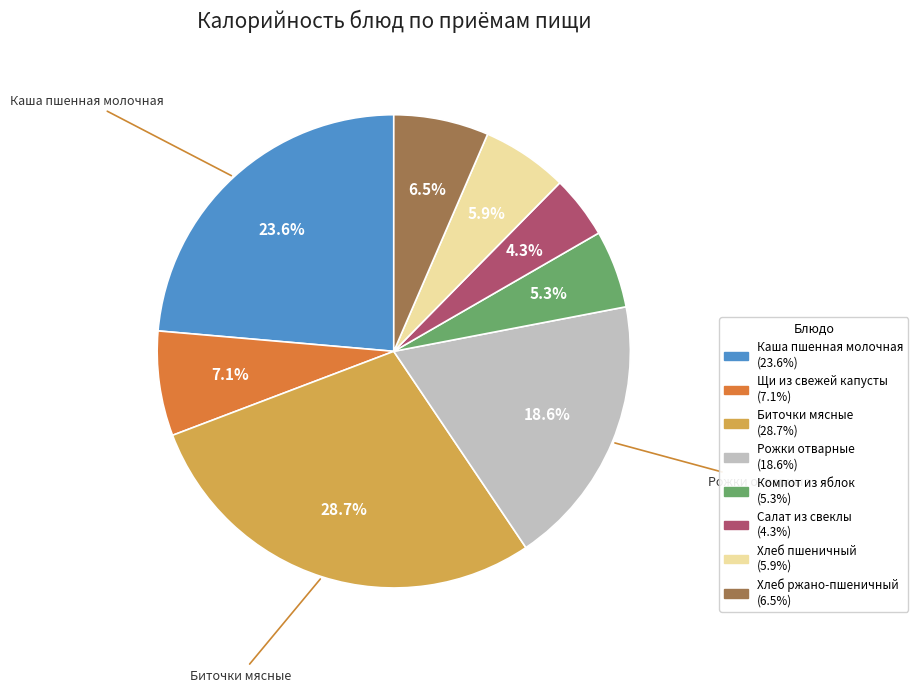

Rank the categories by value from lowest to highest.

Салат из свеклы, Компот из яблок, Хлеб пшеничный, Хлеб ржано-пшеничный, Щи из свежей капусты, Рожки отварные, Каша пшенная молочная, Биточки мясные